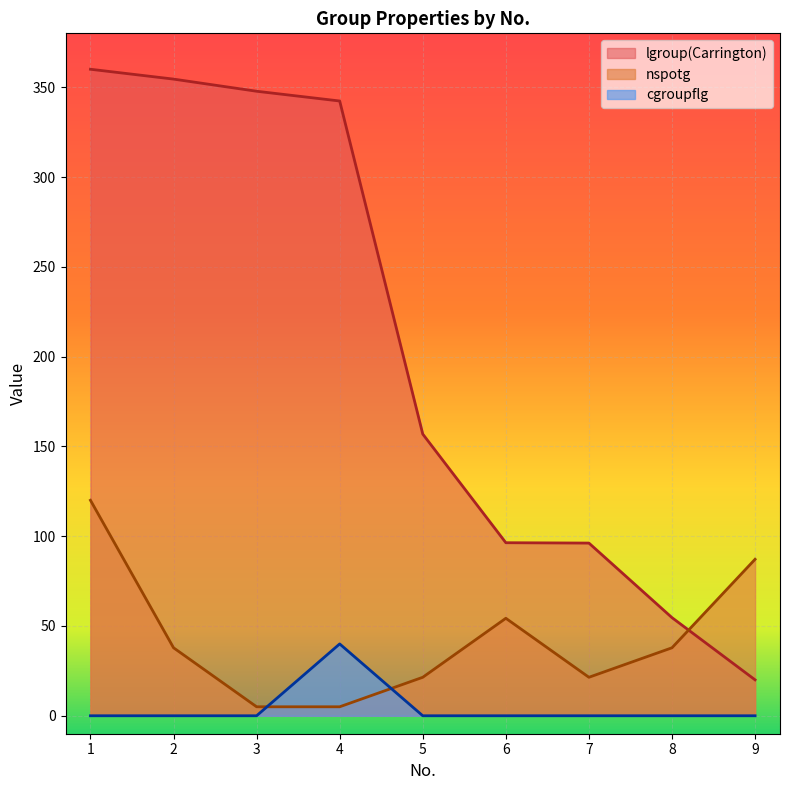

What is the total value across all series at 4?

387.3